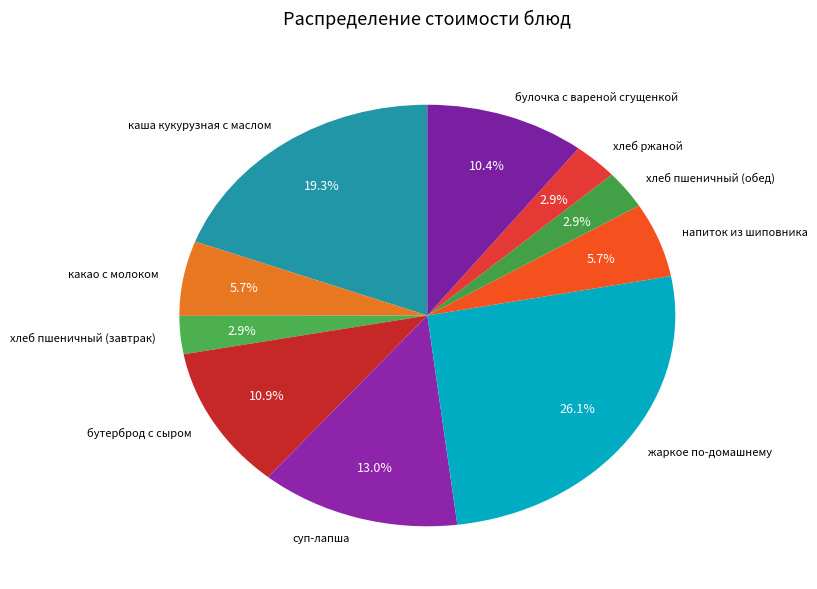

To the nearest percent, what is the difference between the largest and smallest slice percentages?

23%